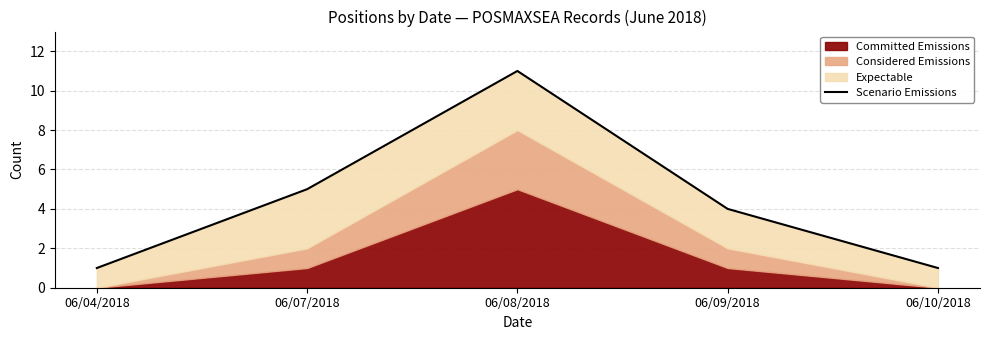

The value at 06/09/2018 is 7. True or false?

False